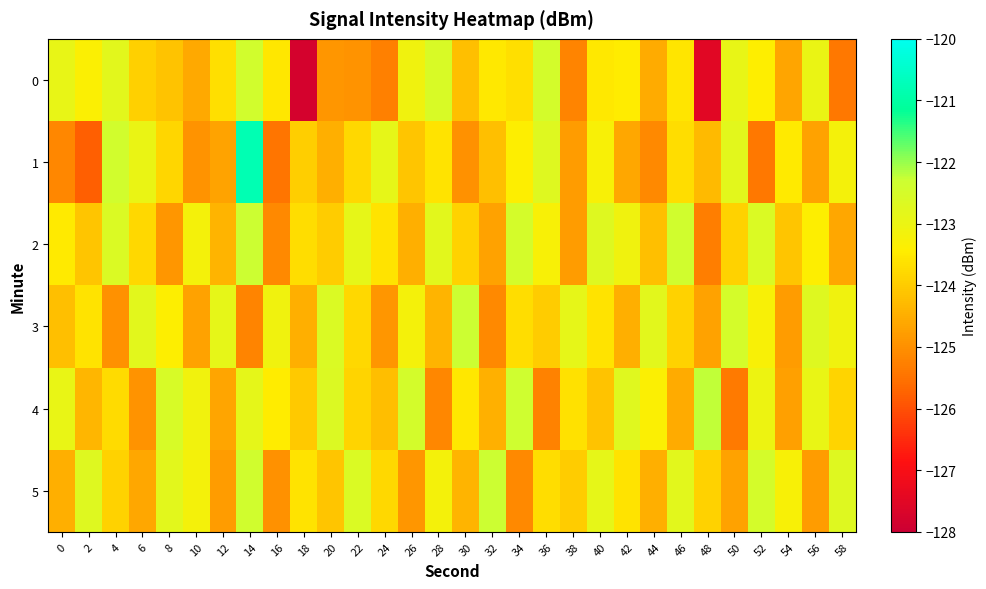

The value of 2 at 24 is -123.6. True or false?

True